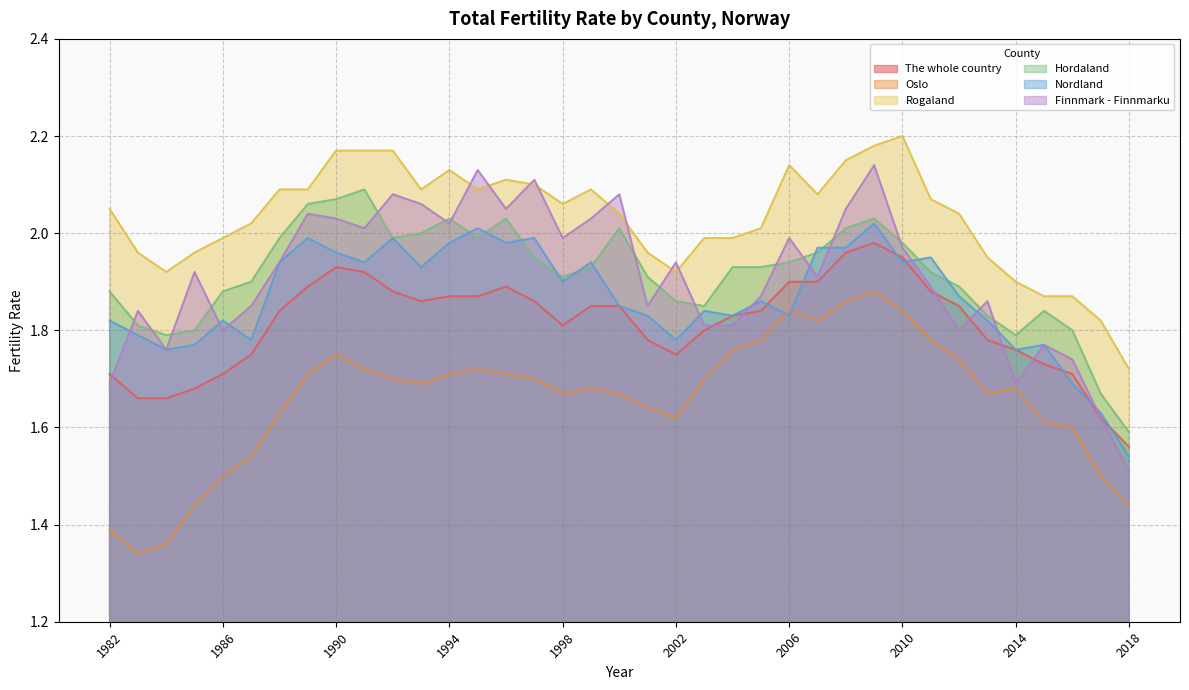

Reading left to right, transcribe all the data shown in this chart.

The whole country: 1982=1.7	1983=1.7	1984=1.7	1985=1.7	1986=1.7	1987=1.8	1988=1.8	1989=1.9	1990=1.9	1991=1.9	1992=1.9	1993=1.9	1994=1.9	1995=1.9	1996=1.9	1997=1.9	1998=1.8	1999=1.9	2000=1.9	2001=1.8	2002=1.8	2003=1.8	2004=1.8	2005=1.8	2006=1.9	2007=1.9	2008=2.0	2009=2.0	2010=1.9	2011=1.9	2012=1.9	2013=1.8	2014=1.8	2015=1.7	2016=1.7	2017=1.6	2018=1.6
Oslo: 1982=1.4	1983=1.3	1984=1.4	1985=1.4	1986=1.5	1987=1.5	1988=1.6	1989=1.7	1990=1.8	1991=1.7	1992=1.7	1993=1.7	1994=1.7	1995=1.7	1996=1.7	1997=1.7	1998=1.7	1999=1.7	2000=1.7	2001=1.6	2002=1.6	2003=1.7	2004=1.8	2005=1.8	2006=1.8	2007=1.8	2008=1.9	2009=1.9	2010=1.8	2011=1.8	2012=1.7	2013=1.7	2014=1.7	2015=1.6	2016=1.6	2017=1.5	2018=1.4
Rogaland: 1982=2.0	1983=2.0	1984=1.9	1985=2.0	1986=2.0	1987=2.0	1988=2.1	1989=2.1	1990=2.2	1991=2.2	1992=2.2	1993=2.1	1994=2.1	1995=2.1	1996=2.1	1997=2.1	1998=2.1	1999=2.1	2000=2.0	2001=2.0	2002=1.9	2003=2.0	2004=2.0	2005=2.0	2006=2.1	2007=2.1	2008=2.1	2009=2.2	2010=2.2	2011=2.1	2012=2.0	2013=1.9	2014=1.9	2015=1.9	2016=1.9	2017=1.8	2018=1.7
Hordaland: 1982=1.9	1983=1.8	1984=1.8	1985=1.8	1986=1.9	1987=1.9	1988=2.0	1989=2.1	1990=2.1	1991=2.1	1992=2.0	1993=2.0	1994=2.0	1995=2.0	1996=2.0	1997=1.9	1998=1.9	1999=1.9	2000=2.0	2001=1.9	2002=1.9	2003=1.9	2004=1.9	2005=1.9	2006=1.9	2007=2.0	2008=2.0	2009=2.0	2010=2.0	2011=1.9	2012=1.9	2013=1.8	2014=1.8	2015=1.8	2016=1.8	2017=1.7	2018=1.6
Nordland: 1982=1.8	1983=1.8	1984=1.8	1985=1.8	1986=1.8	1987=1.8	1988=1.9	1989=2.0	1990=2.0	1991=1.9	1992=2.0	1993=1.9	1994=2.0	1995=2.0	1996=2.0	1997=2.0	1998=1.9	1999=1.9	2000=1.9	2001=1.8	2002=1.8	2003=1.8	2004=1.8	2005=1.9	2006=1.8	2007=2.0	2008=2.0	2009=2.0	2010=1.9	2011=1.9	2012=1.9	2013=1.8	2014=1.8	2015=1.8	2016=1.7	2017=1.6	2018=1.5
Finnmark - Finnmarku: 1982=1.7	1983=1.8	1984=1.8	1985=1.9	1986=1.8	1987=1.9	1988=1.9	1989=2.0	1990=2.0	1991=2.0	1992=2.1	1993=2.1	1994=2.0	1995=2.1	1996=2.0	1997=2.1	1998=2.0	1999=2.0	2000=2.1	2001=1.9	2002=1.9	2003=1.8	2004=1.8	2005=1.9	2006=2.0	2007=1.9	2008=2.0	2009=2.1	2010=2.0	2011=1.9	2012=1.8	2013=1.9	2014=1.7	2015=1.8	2016=1.7	2017=1.6	2018=1.5